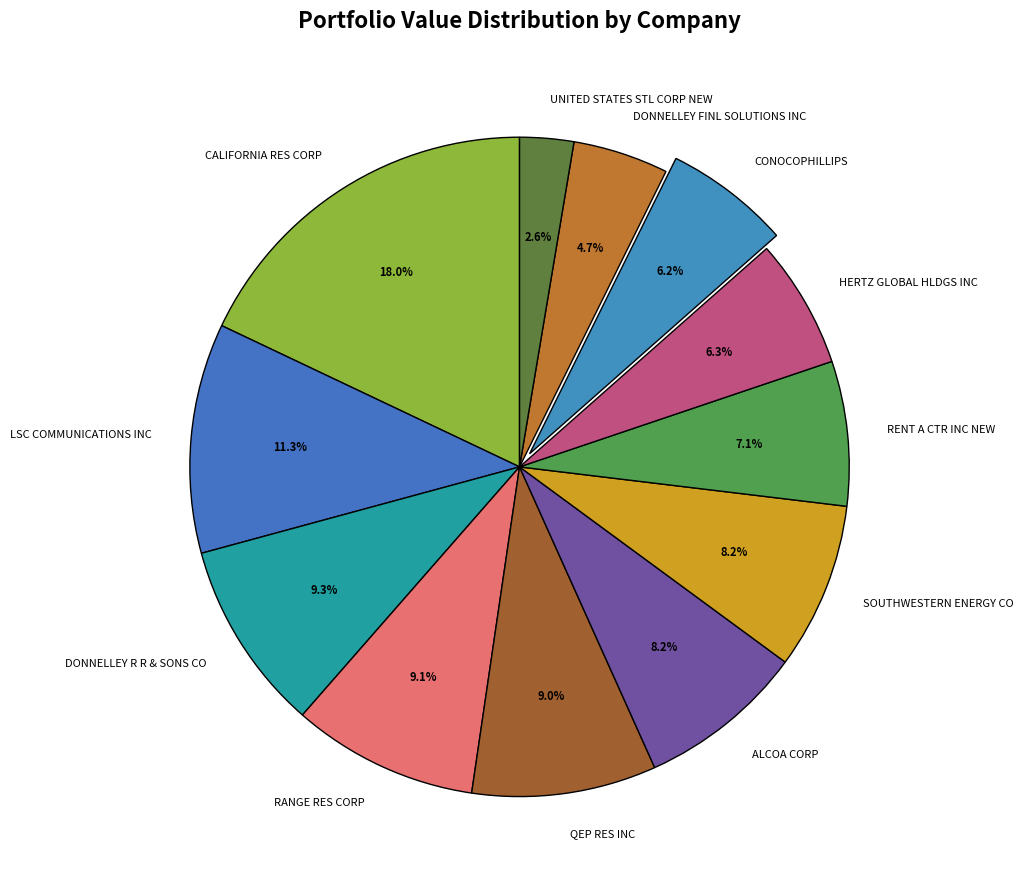

True or false: DONNELLEY R R & SONS CO accounts for 9% of the total.

True